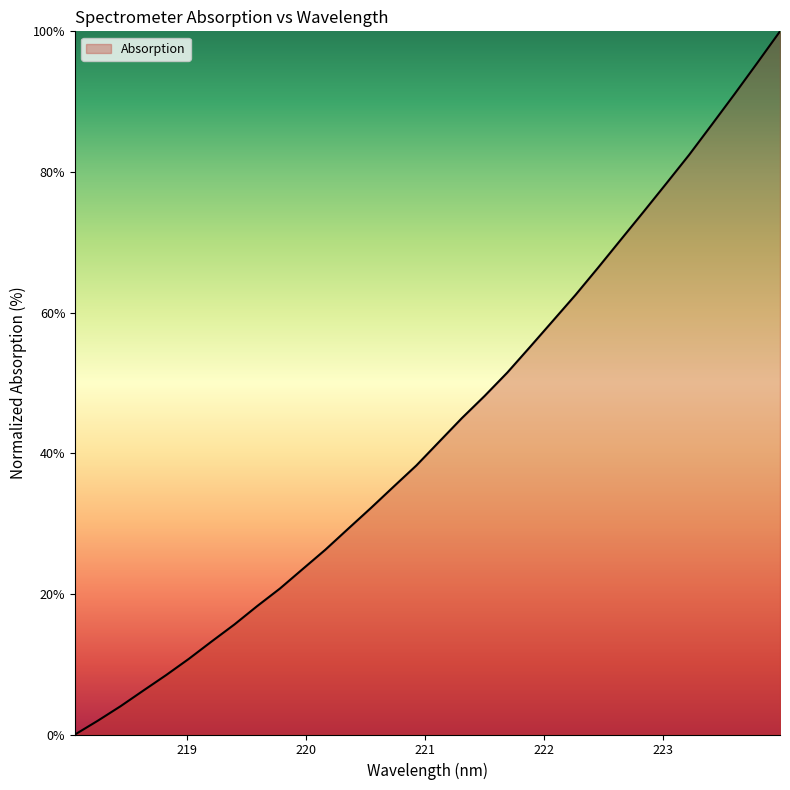

What is the difference between the maximum and minimum values?

100.0